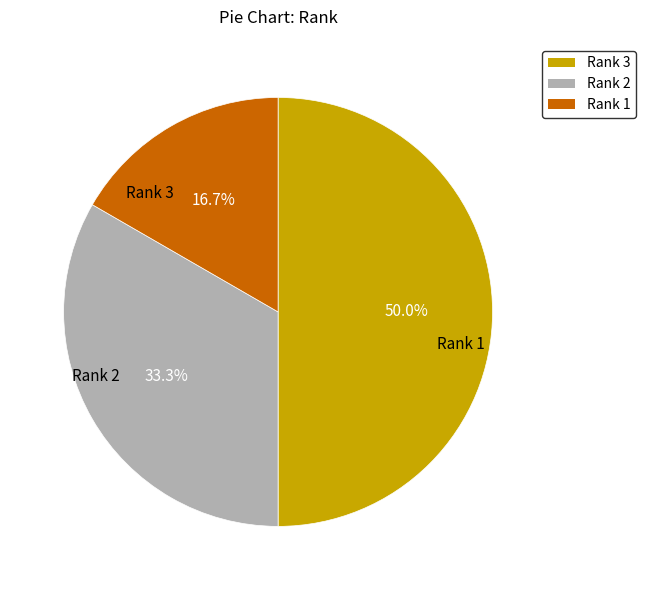

How many segments does this pie chart have?

3